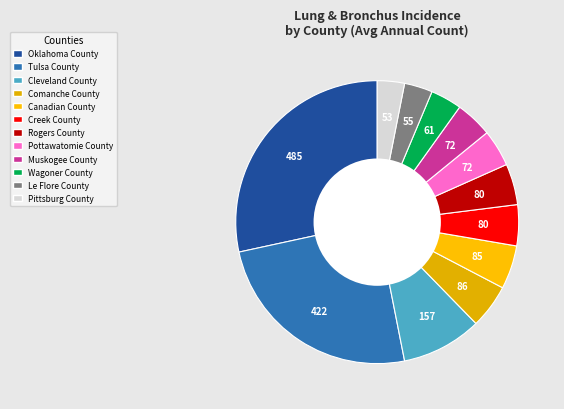

Approximately how many times larger is the value at Pottawatomie County compared to Wagoner County?

1.2